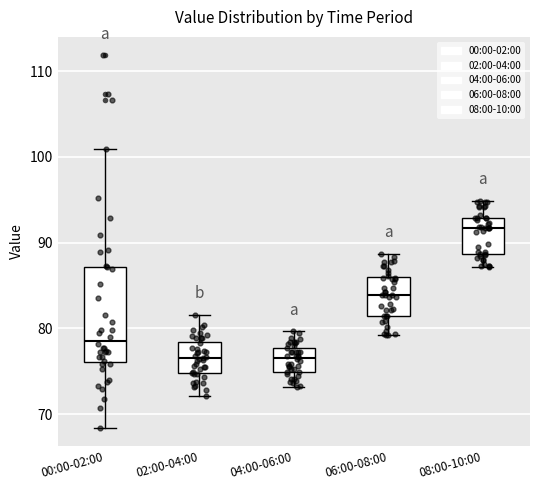

Which box has the highest median line?

08:00-10:00